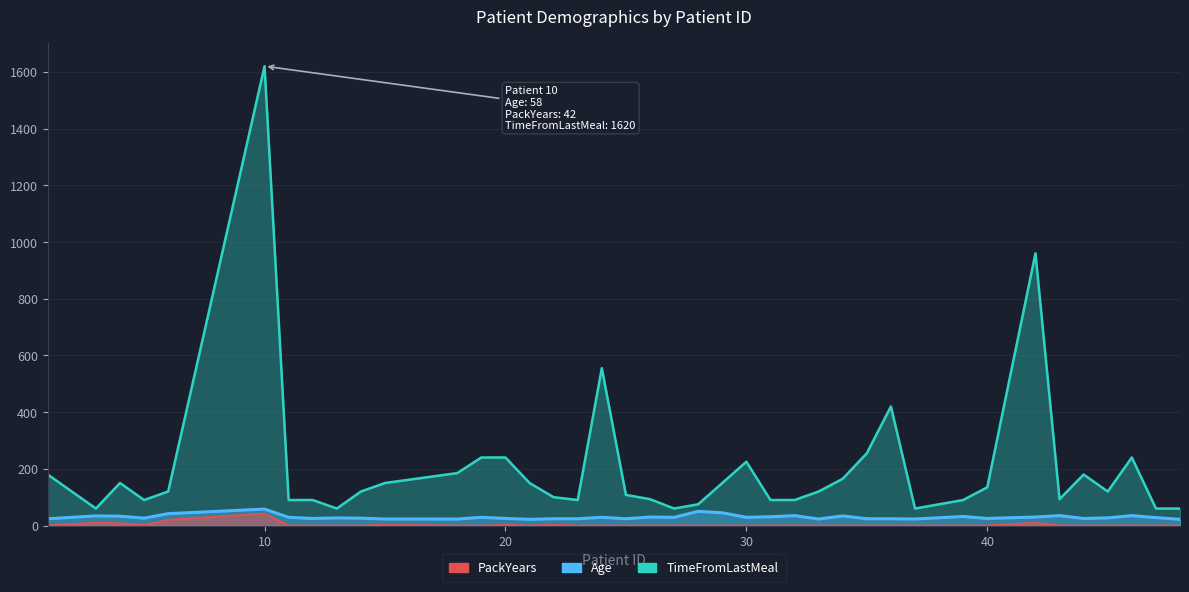

At which label is PackYears closest to 21?

6